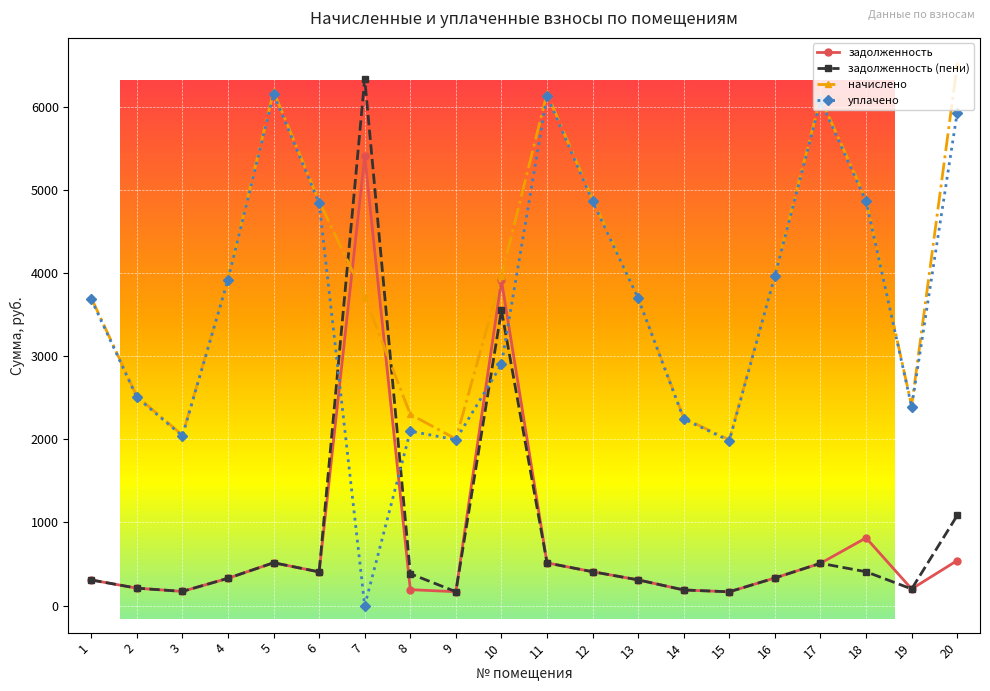

How many categories are shown in the chart?

20